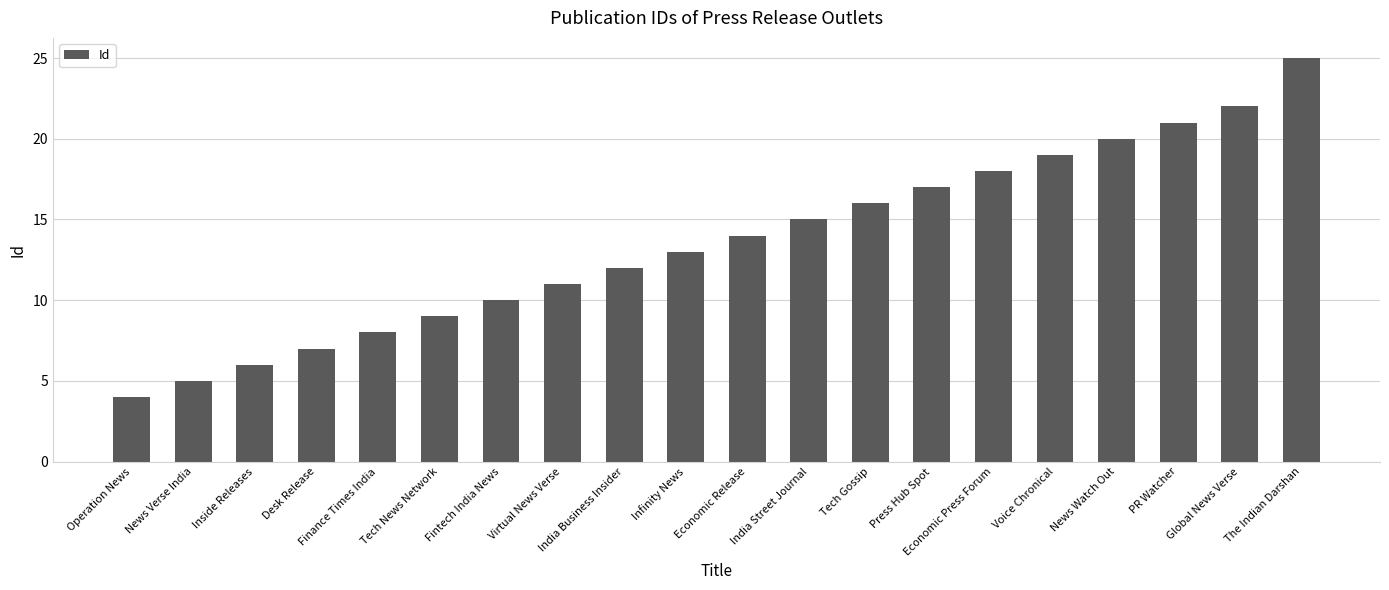

Does the chart contain any negative values?

No